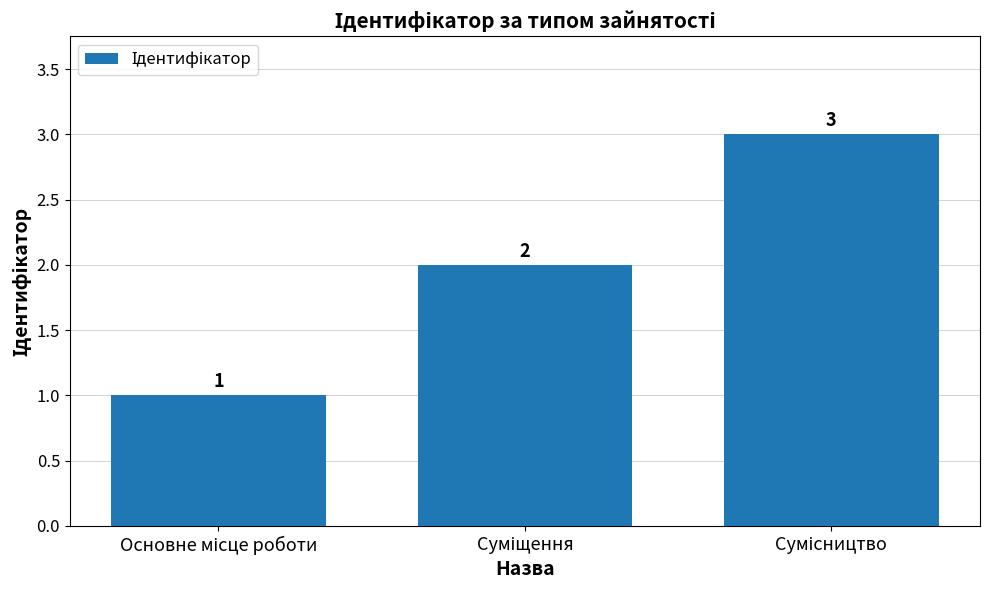

What is the maximum value shown in the chart?

3